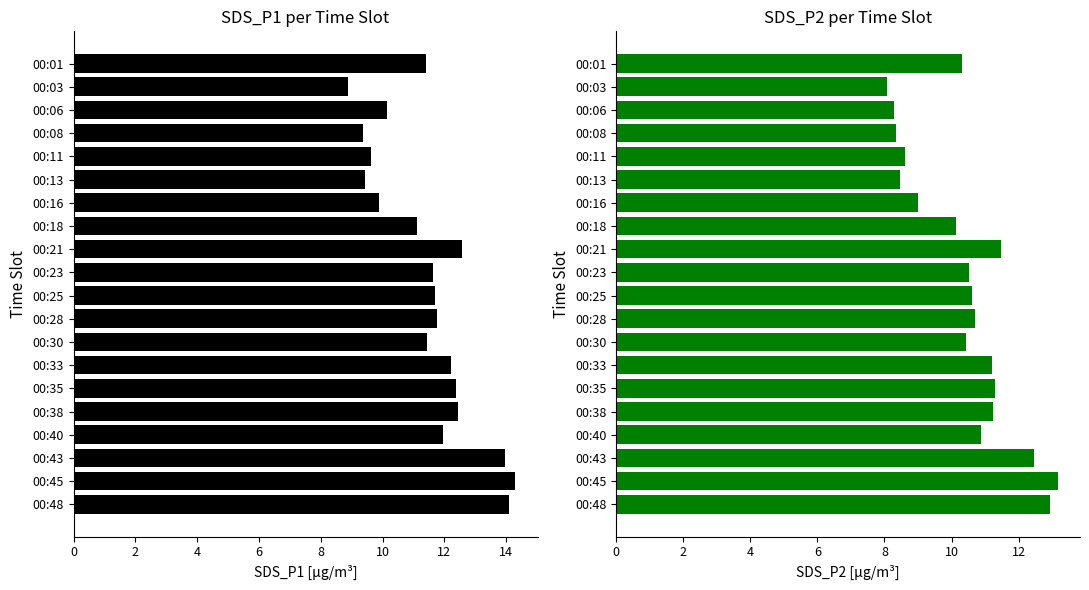

What is the difference between the second highest and minimum values in the SDS_P1 series?

5.2